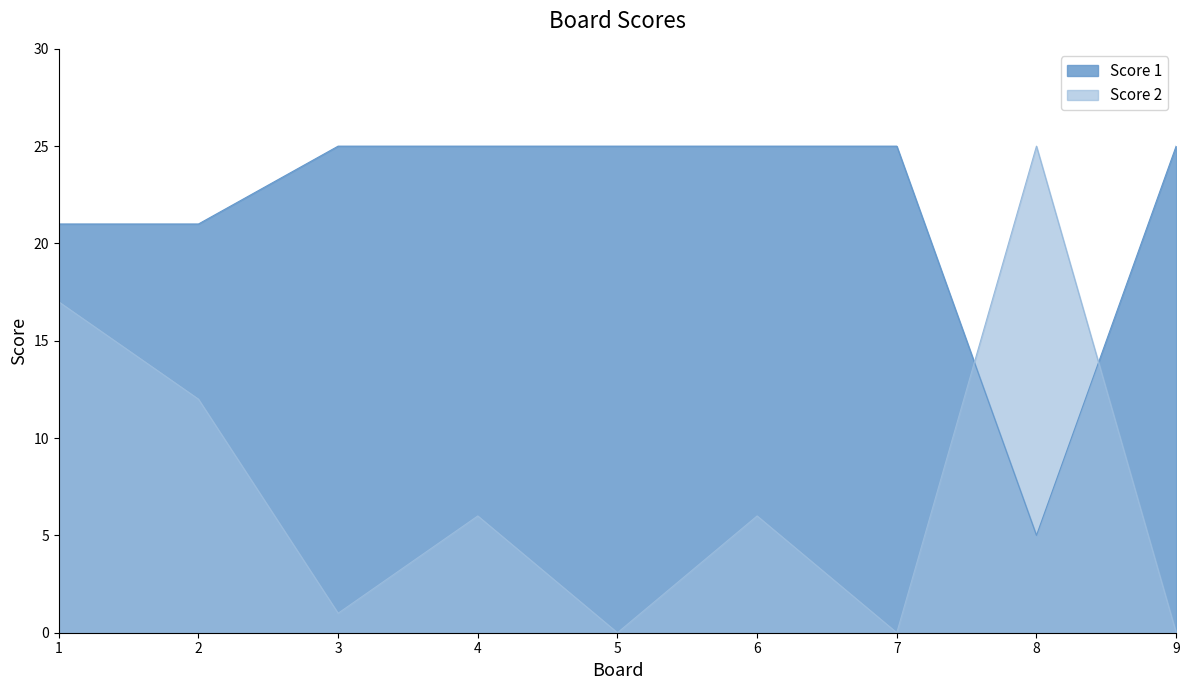

How many times do Score 2 and Score 1 cross each other?

2